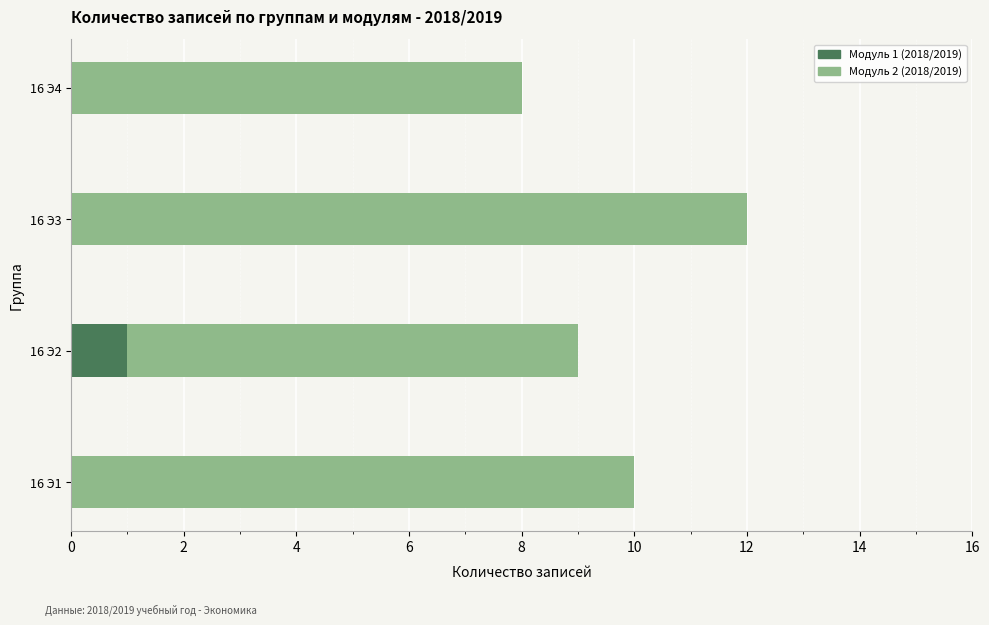

Is it true that Модуль 1 (2018/2019) equals 0 at 16 Э4?

True